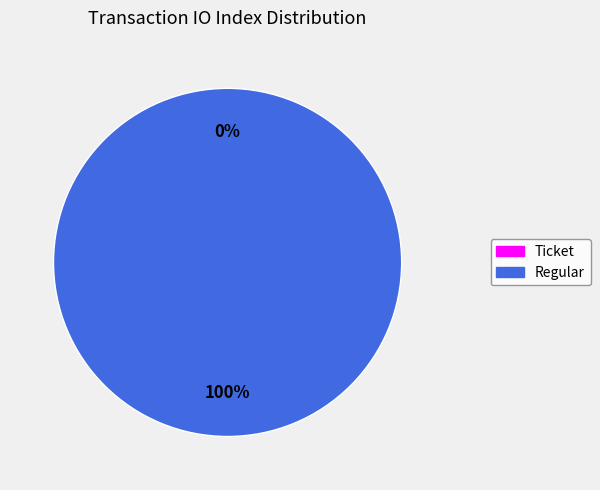

How many slices are in this pie chart?

2